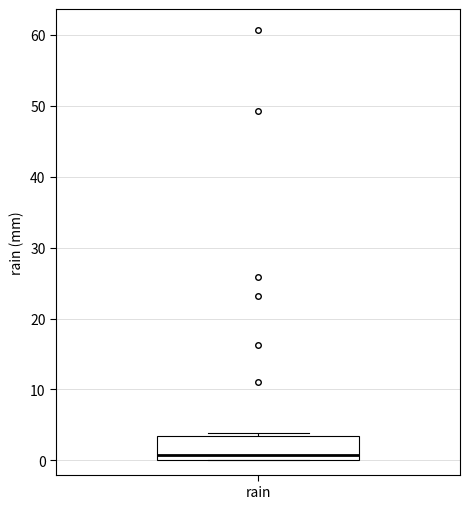

Read this box plot against the y-axis: the position of the median line, the range covered by the box, and the ends of both whiskers. The values are not printed on the chart, so give them approximately, as read against the axis.

median 1, box 0 to 3, whiskers 0 to 4